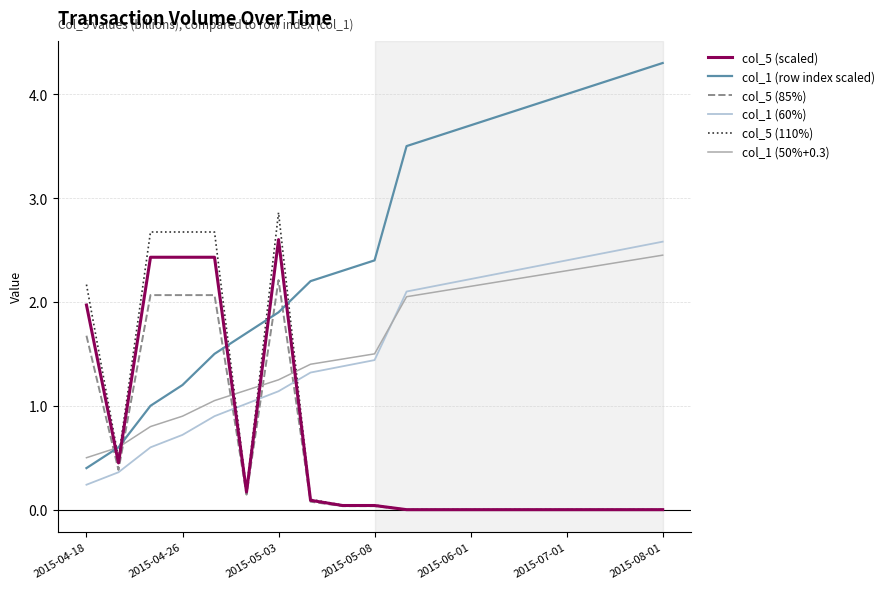

Which series has the largest total across all categories?

col_1 (row index scaled)